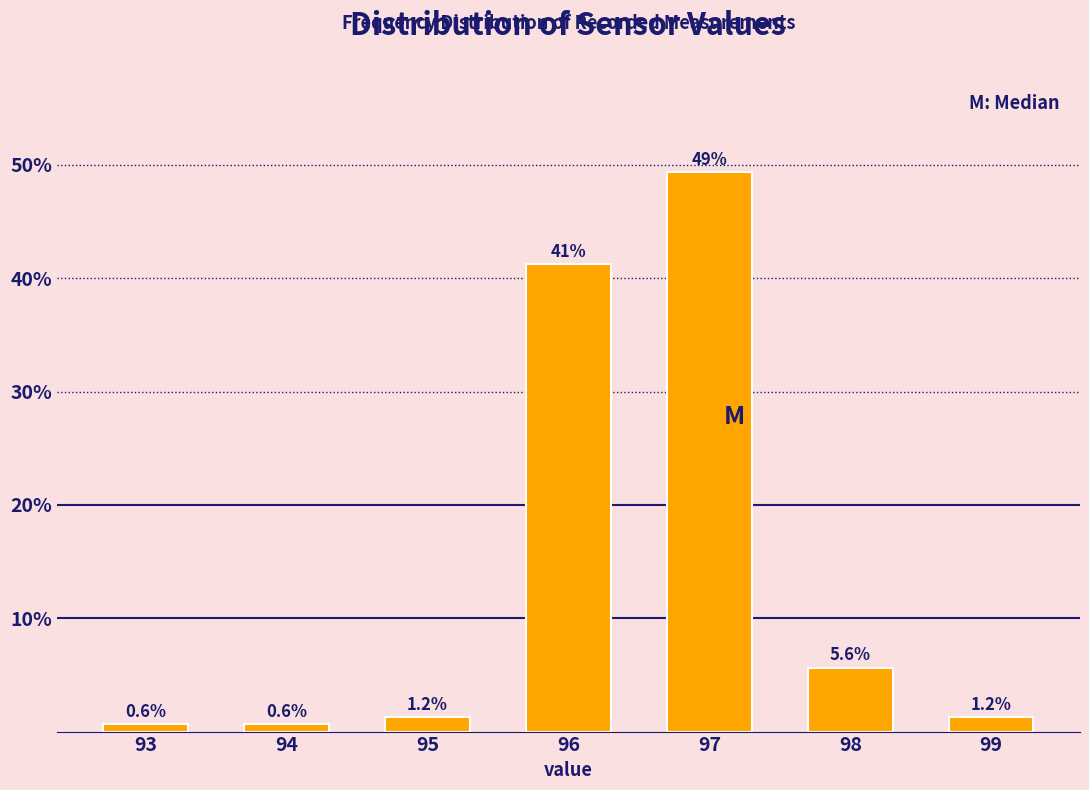

What is the value of the 2nd bar from the left?

0.6